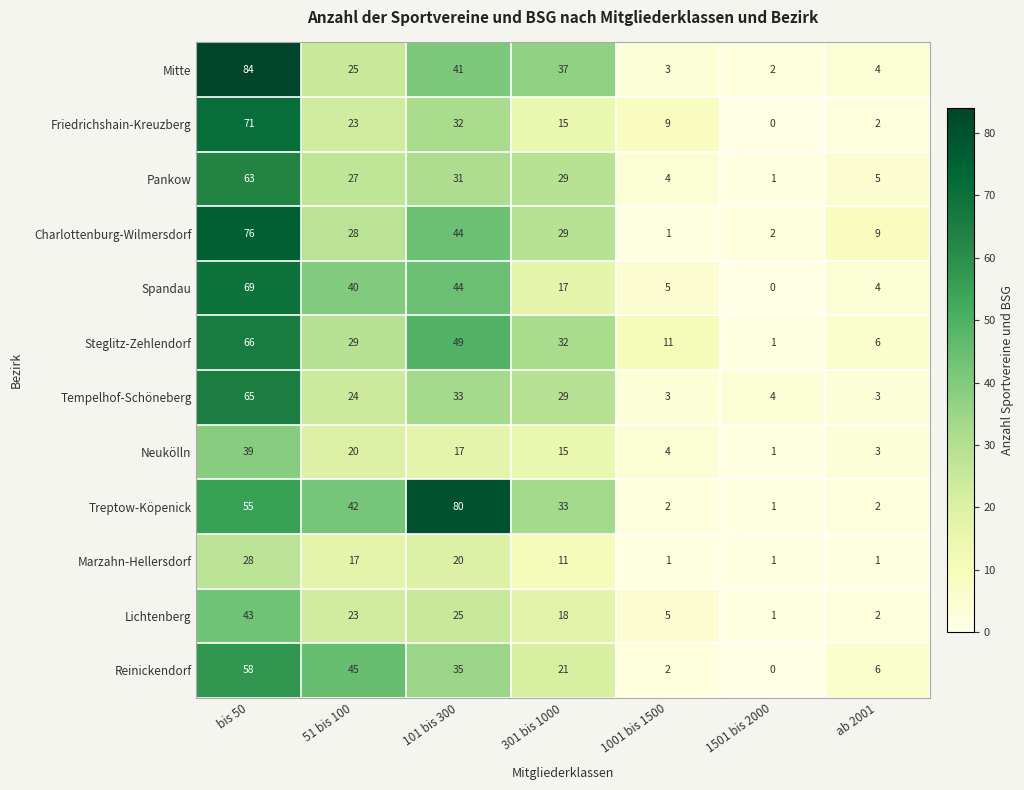

At which category does the chart reach its peak across all series?

bis 50